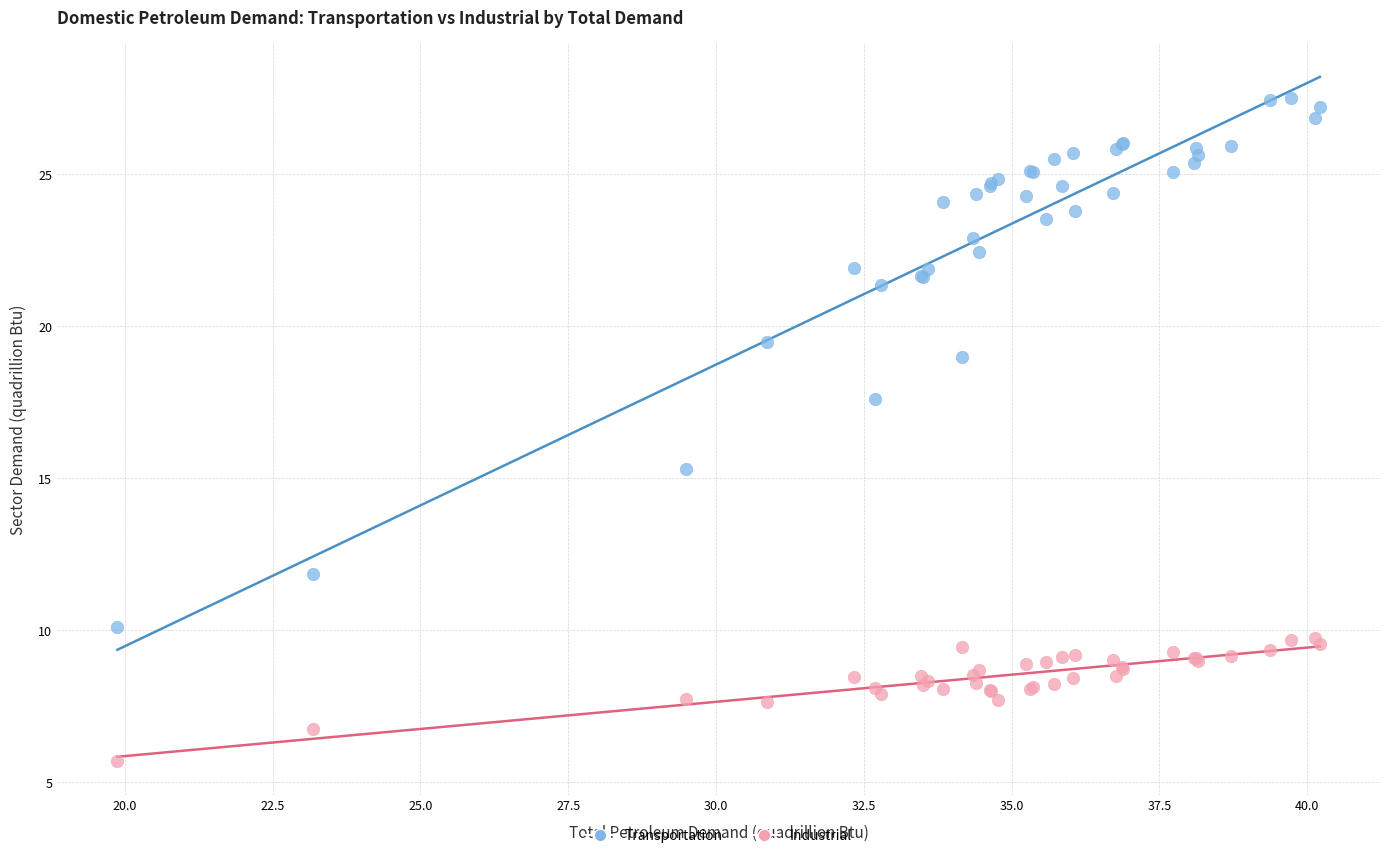

Which series contains the lowest Y value?

Industrial